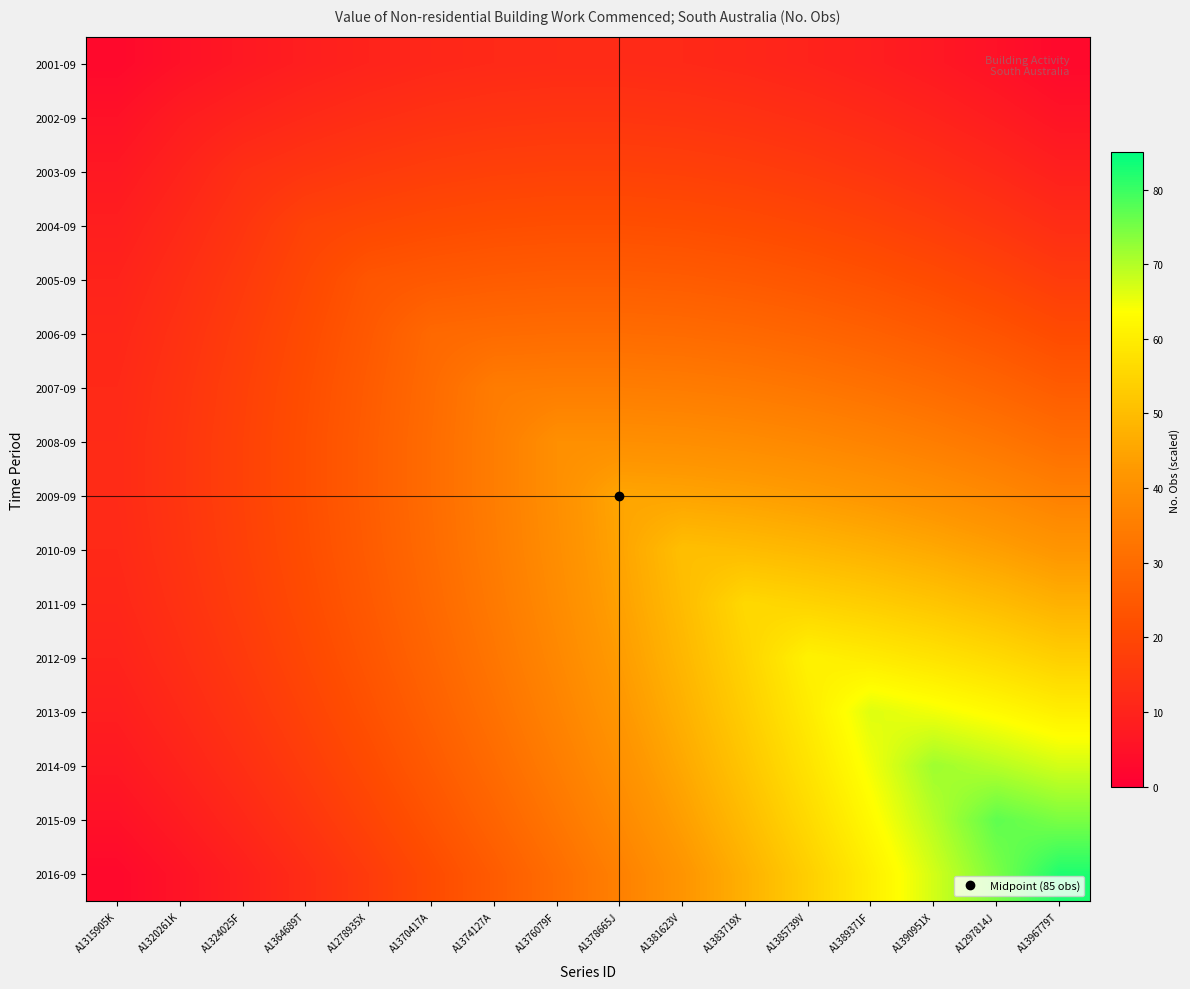

Reading left to right, list all the values displayed in this chart.

2001-09: A1315905K=2.7	A1320261K=5.0	A1324025F=7.0	A1364689T=8.6	A1278935X=10.0	A1370417A=11.0	A1374127A=11.6	A1376079F=12.0	A1378665J=12.0	A1381623V=11.6	A1383719X=11.0	A1385739V=10.0	A1389371F=8.6	A1390951X=7.0	A1297814J=5.0	A1396779T=2.7
2002-09: A1315905K=5.0	A1320261K=8.0	A1324025F=10.0	A1364689T=11.6	A1278935X=12.9	A1370417A=13.9	A1374127A=14.6	A1376079F=14.9	A1378665J=14.9	A1381623V=14.6	A1383719X=13.9	A1385739V=12.9	A1389371F=11.6	A1390951X=10.0	A1297814J=8.0	A1396779T=5.6
2003-09: A1315905K=7.0	A1320261K=10.0	A1324025F=13.3	A1364689T=14.9	A1278935X=16.3	A1370417A=17.3	A1374127A=17.9	A1376079F=18.3	A1378665J=18.3	A1381623V=17.9	A1383719X=17.3	A1385739V=16.3	A1389371F=14.9	A1390951X=13.3	A1297814J=11.3	A1396779T=9.0
2004-09: A1315905K=8.6	A1320261K=11.6	A1324025F=14.9	A1364689T=18.6	A1278935X=19.9	A1370417A=20.9	A1374127A=21.6	A1376079F=21.9	A1378665J=21.9	A1381623V=21.6	A1383719X=20.9	A1385739V=19.9	A1389371F=18.6	A1390951X=16.9	A1297814J=14.9	A1396779T=12.6
2005-09: A1315905K=10.0	A1320261K=12.9	A1324025F=16.3	A1364689T=19.9	A1278935X=23.9	A1370417A=24.9	A1374127A=25.6	A1376079F=25.9	A1378665J=25.9	A1381623V=25.6	A1383719X=24.9	A1385739V=23.9	A1389371F=22.6	A1390951X=20.9	A1297814J=18.9	A1396779T=16.6
2006-09: A1315905K=11.0	A1320261K=13.9	A1324025F=17.3	A1364689T=20.9	A1278935X=24.9	A1370417A=29.2	A1374127A=29.9	A1376079F=30.2	A1378665J=30.2	A1381623V=29.9	A1383719X=29.2	A1385739V=28.2	A1389371F=26.9	A1390951X=25.2	A1297814J=23.2	A1396779T=20.9
2007-09: A1315905K=11.6	A1320261K=14.6	A1324025F=17.9	A1364689T=21.6	A1278935X=25.6	A1370417A=29.9	A1374127A=34.5	A1376079F=34.9	A1378665J=34.9	A1381623V=34.5	A1383719X=33.9	A1385739V=32.9	A1389371F=31.5	A1390951X=29.9	A1297814J=27.9	A1396779T=25.6
2008-09: A1315905K=12.0	A1320261K=14.9	A1324025F=18.3	A1364689T=21.9	A1278935X=25.9	A1370417A=30.2	A1374127A=34.9	A1376079F=39.8	A1378665J=39.8	A1381623V=39.5	A1383719X=38.8	A1385739V=37.9	A1389371F=36.5	A1390951X=34.9	A1297814J=32.9	A1396779T=30.5
2009-09: A1315905K=12.0	A1320261K=14.9	A1324025F=18.3	A1364689T=21.9	A1278935X=25.9	A1370417A=30.2	A1374127A=34.9	A1376079F=39.8	A1378665J=45.2	A1381623V=44.8	A1383719X=44.2	A1385739V=43.2	A1389371F=41.8	A1390951X=40.2	A1297814J=38.2	A1396779T=35.9
2010-09: A1315905K=11.6	A1320261K=14.6	A1324025F=17.9	A1364689T=21.6	A1278935X=25.6	A1370417A=29.9	A1374127A=34.5	A1376079F=39.5	A1378665J=44.8	A1381623V=50.5	A1383719X=49.8	A1385739V=48.8	A1389371F=47.5	A1390951X=45.8	A1297814J=43.8	A1396779T=41.5
2011-09: A1315905K=11.0	A1320261K=13.9	A1324025F=17.3	A1364689T=20.9	A1278935X=24.9	A1370417A=29.2	A1374127A=33.9	A1376079F=38.8	A1378665J=44.2	A1381623V=49.8	A1383719X=55.8	A1385739V=54.8	A1389371F=53.5	A1390951X=51.8	A1297814J=49.8	A1396779T=47.5
2012-09: A1315905K=10.0	A1320261K=12.9	A1324025F=16.3	A1364689T=19.9	A1278935X=23.9	A1370417A=28.2	A1374127A=32.9	A1376079F=37.9	A1378665J=43.2	A1381623V=48.8	A1383719X=54.8	A1385739V=61.1	A1389371F=59.8	A1390951X=58.1	A1297814J=56.1	A1396779T=53.8
2013-09: A1315905K=8.6	A1320261K=11.6	A1324025F=14.9	A1364689T=18.6	A1278935X=22.6	A1370417A=26.9	A1374127A=31.5	A1376079F=36.5	A1378665J=41.8	A1381623V=47.5	A1383719X=53.5	A1385739V=59.8	A1389371F=66.4	A1390951X=64.7	A1297814J=62.8	A1396779T=60.4
2014-09: A1315905K=7.0	A1320261K=10.0	A1324025F=13.3	A1364689T=16.9	A1278935X=20.9	A1370417A=25.2	A1374127A=29.9	A1376079F=34.9	A1378665J=40.2	A1381623V=45.8	A1383719X=51.8	A1385739V=58.1	A1389371F=64.7	A1390951X=71.7	A1297814J=69.7	A1396779T=67.4
2015-09: A1315905K=5.0	A1320261K=8.0	A1324025F=11.3	A1364689T=14.9	A1278935X=18.9	A1370417A=23.2	A1374127A=27.9	A1376079F=32.9	A1378665J=38.2	A1381623V=43.8	A1383719X=49.8	A1385739V=56.1	A1389371F=62.8	A1390951X=69.7	A1297814J=77.0	A1396779T=74.7
2016-09: A1315905K=2.7	A1320261K=5.6	A1324025F=9.0	A1364689T=12.6	A1278935X=16.6	A1370417A=20.9	A1374127A=25.6	A1376079F=30.5	A1378665J=35.9	A1381623V=41.5	A1383719X=47.5	A1385739V=53.8	A1389371F=60.4	A1390951X=67.4	A1297814J=74.7	A1396779T=82.3